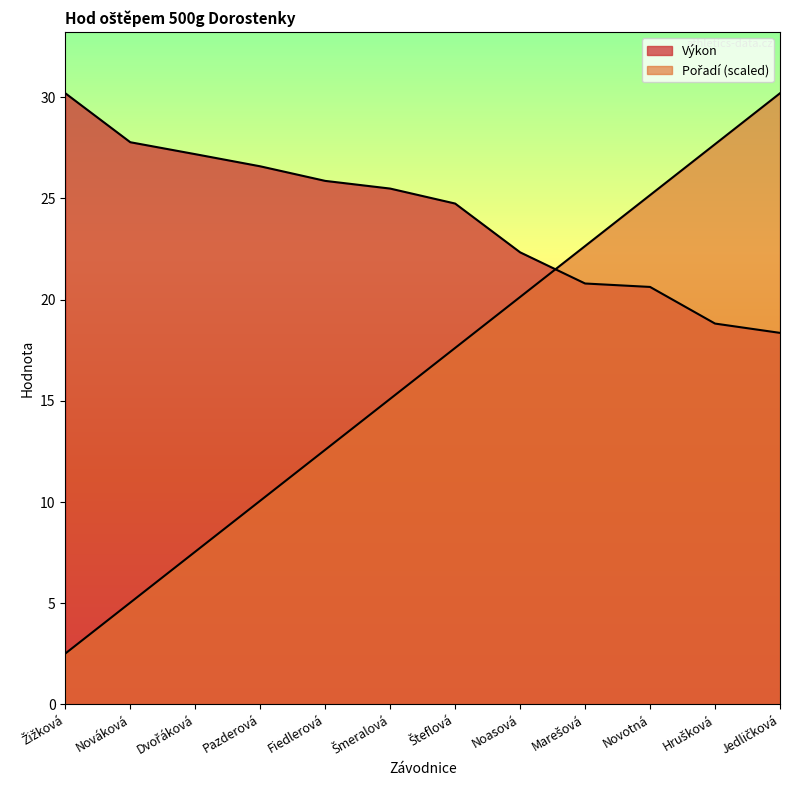

What is the difference between the maximum and minimum values in the Pořadí series?

27.7